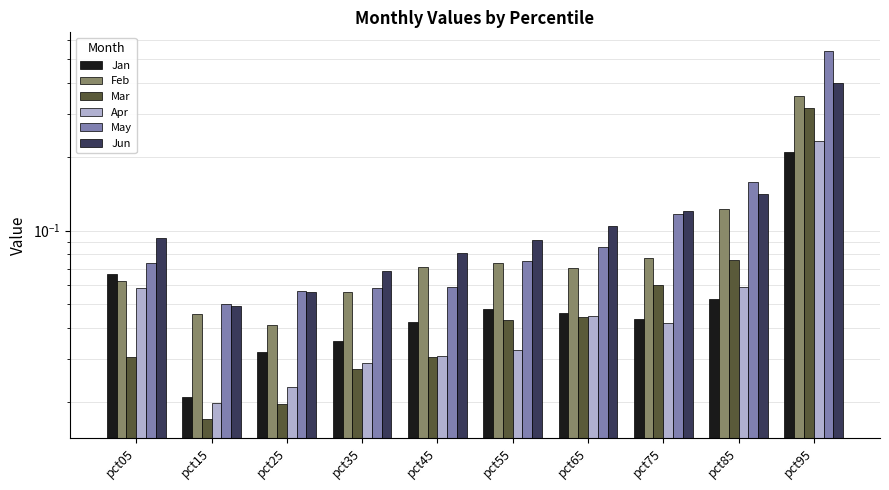

Count the May values in the range 0 to 1.

10